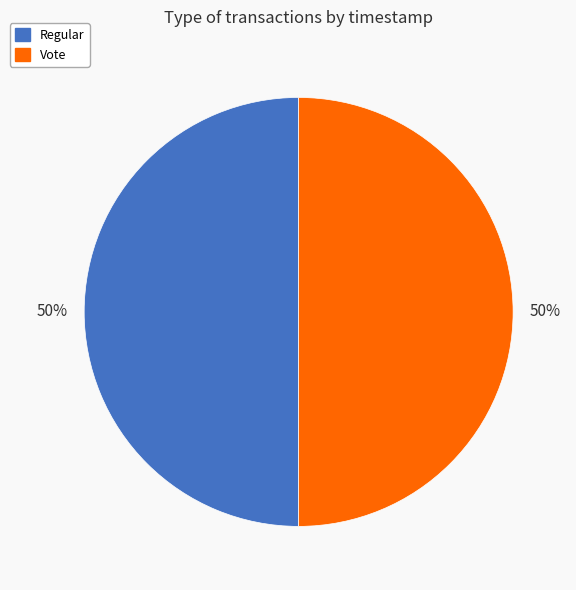

What percentage is the Vote slice, to the nearest percent?

50%